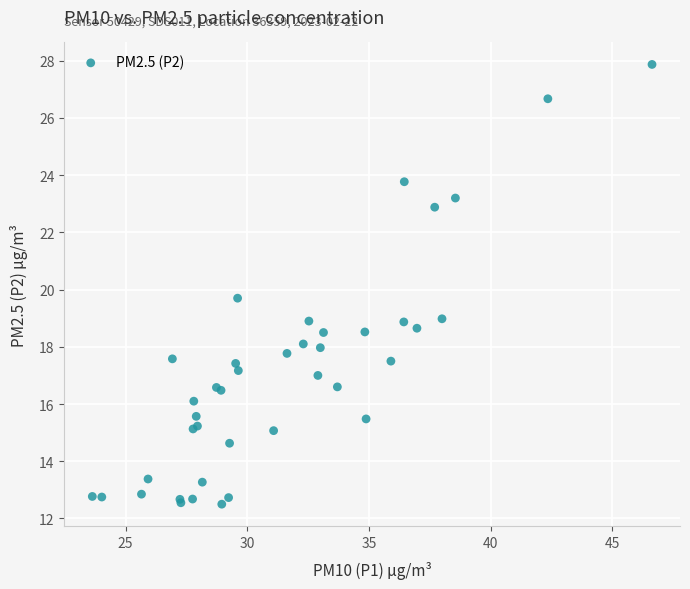

What Y value in the scatter plot is closest to 20?

19.7